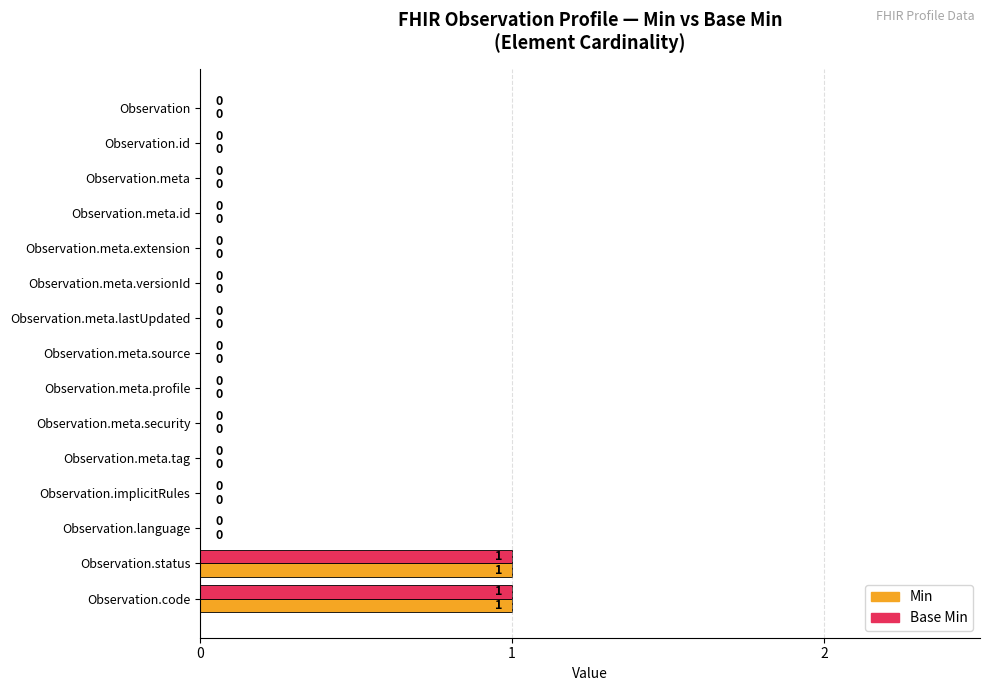

How many values in Min are above zero?

2